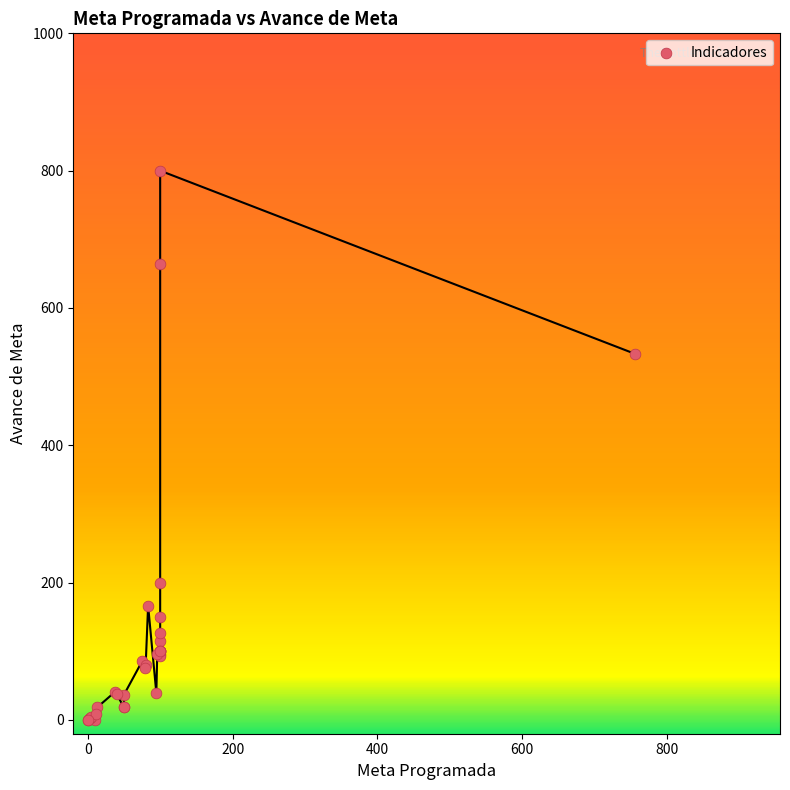

What Y value in the scatter plot is closest to 400?

533.1